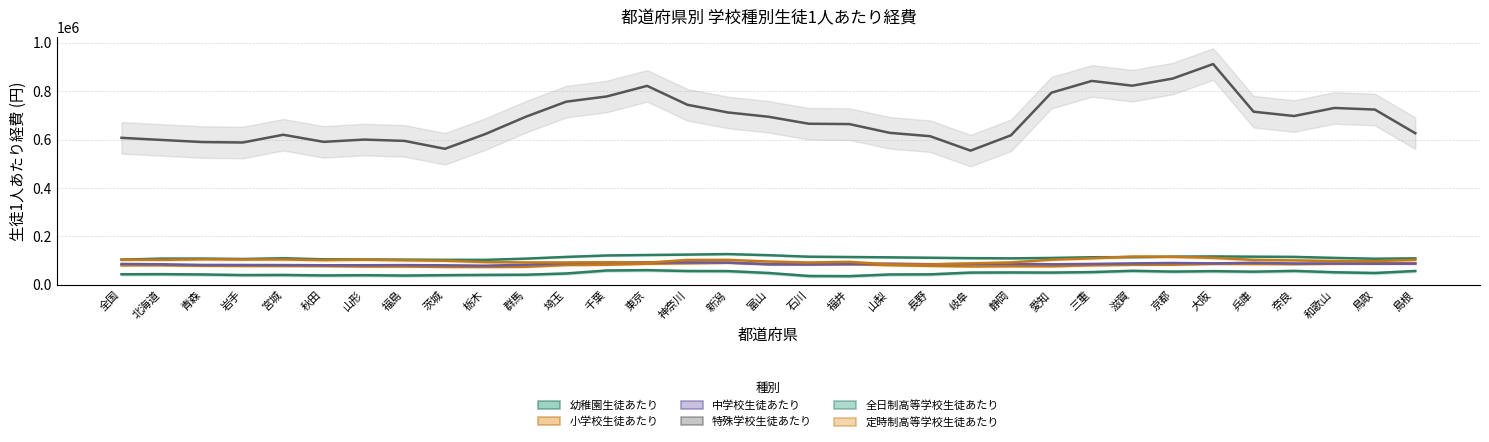

Does the chart have visible grid lines?

Yes